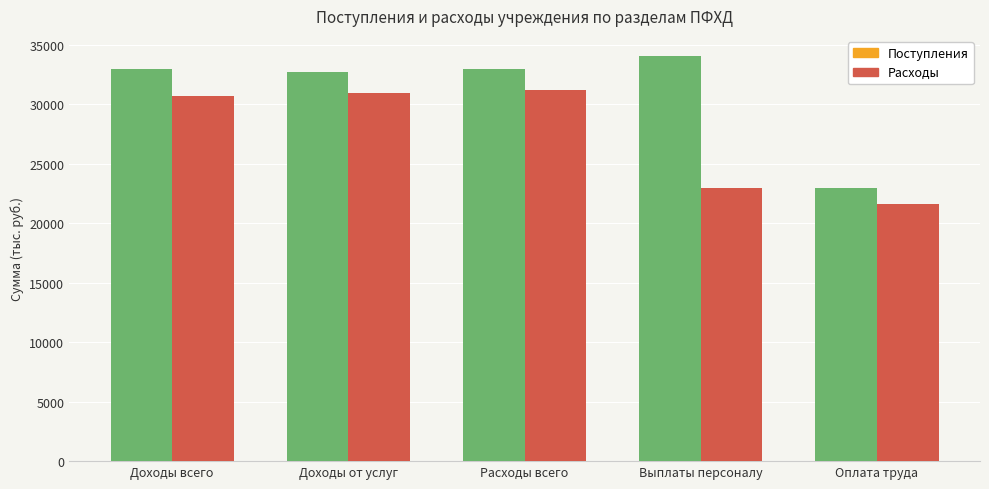

List the series in order of their peak value, highest first.

Поступления, Расходы